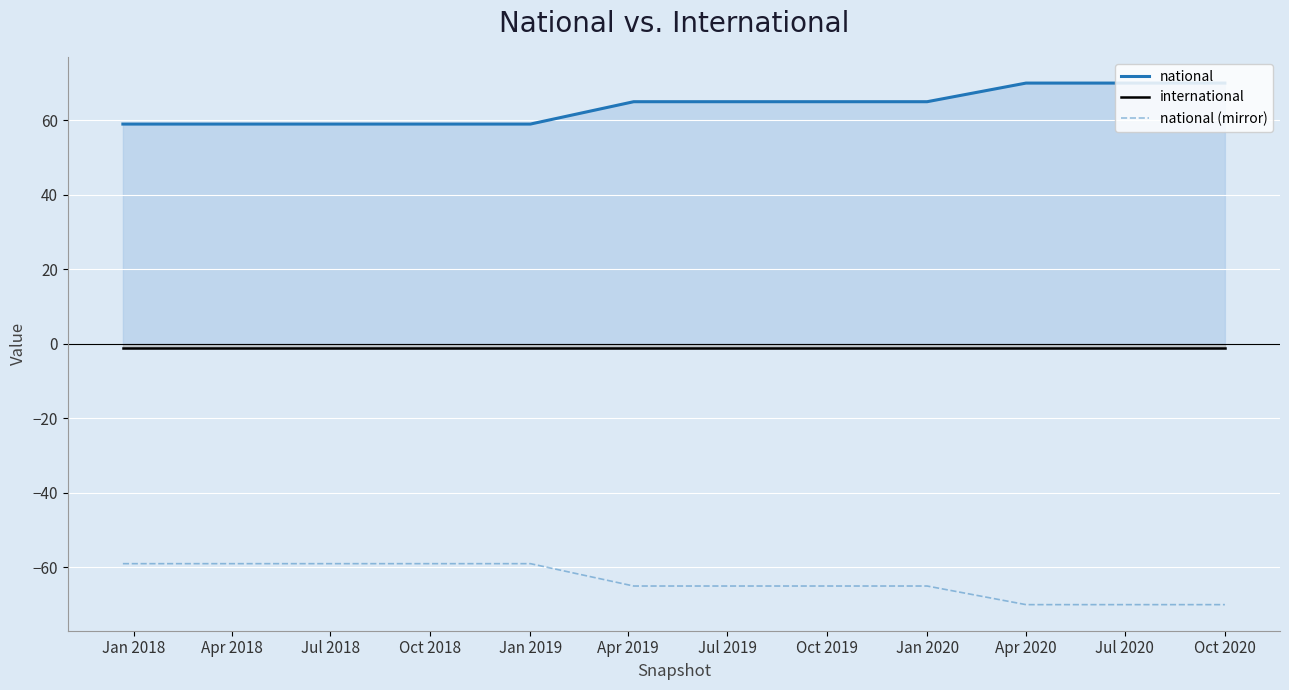

What is the greatest value displayed?

70